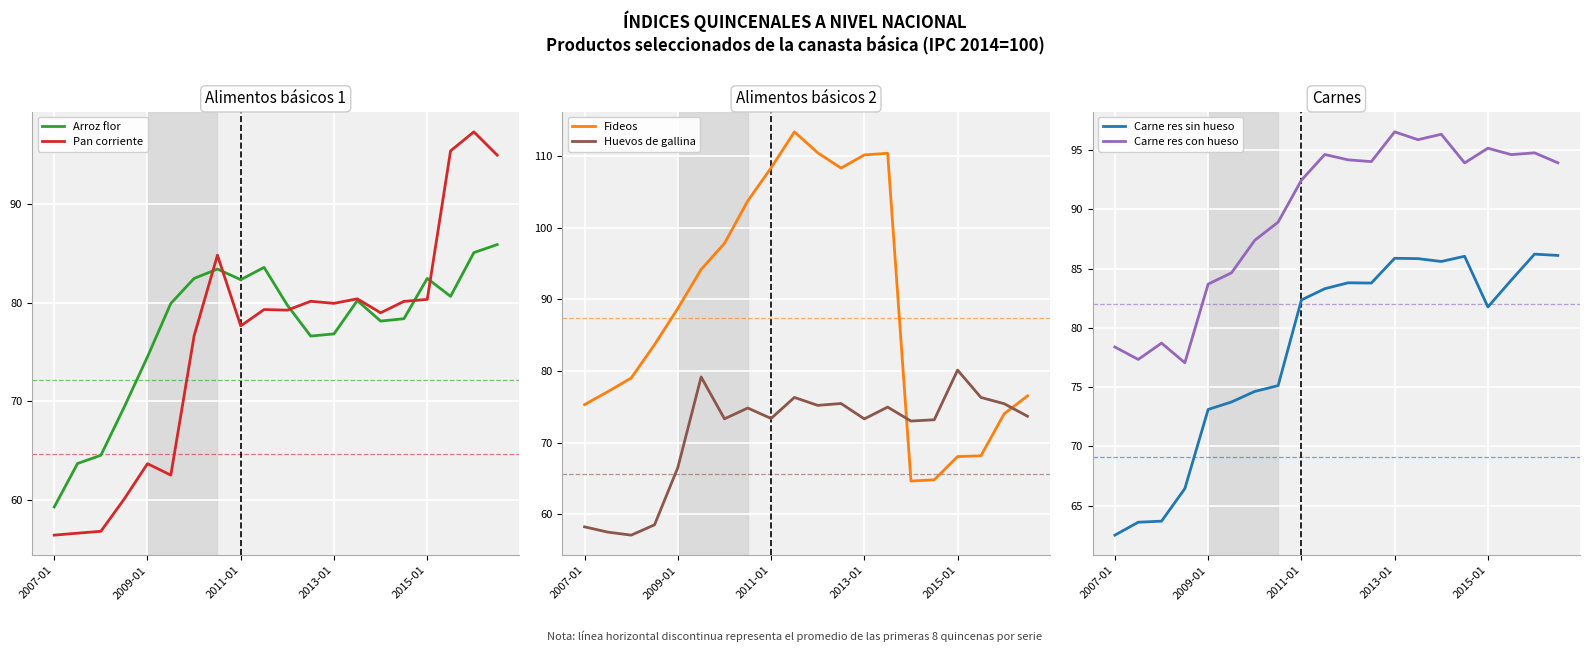

True or false: Carne res sin hueso and Carne res con hueso cross at least once.

False